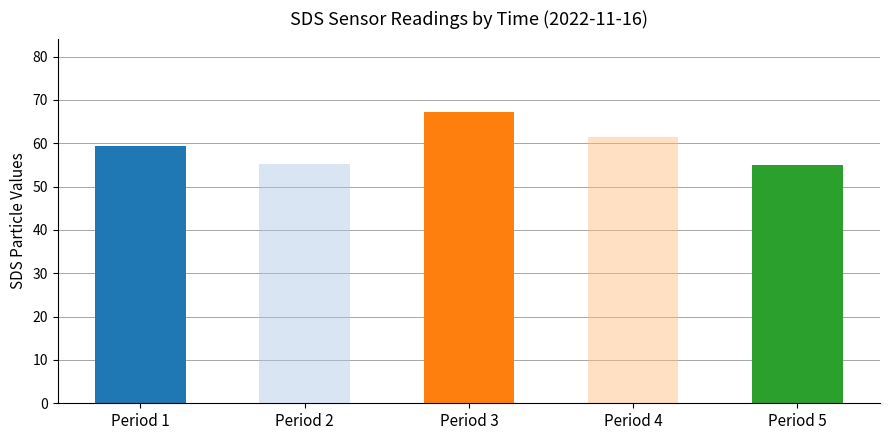

What is the change in value from Period 1 to Period 5?

-4.4